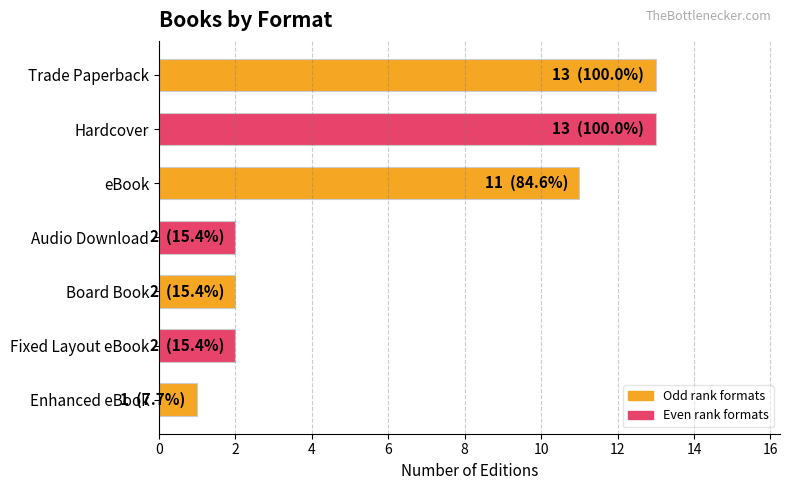

What is the average value?

6